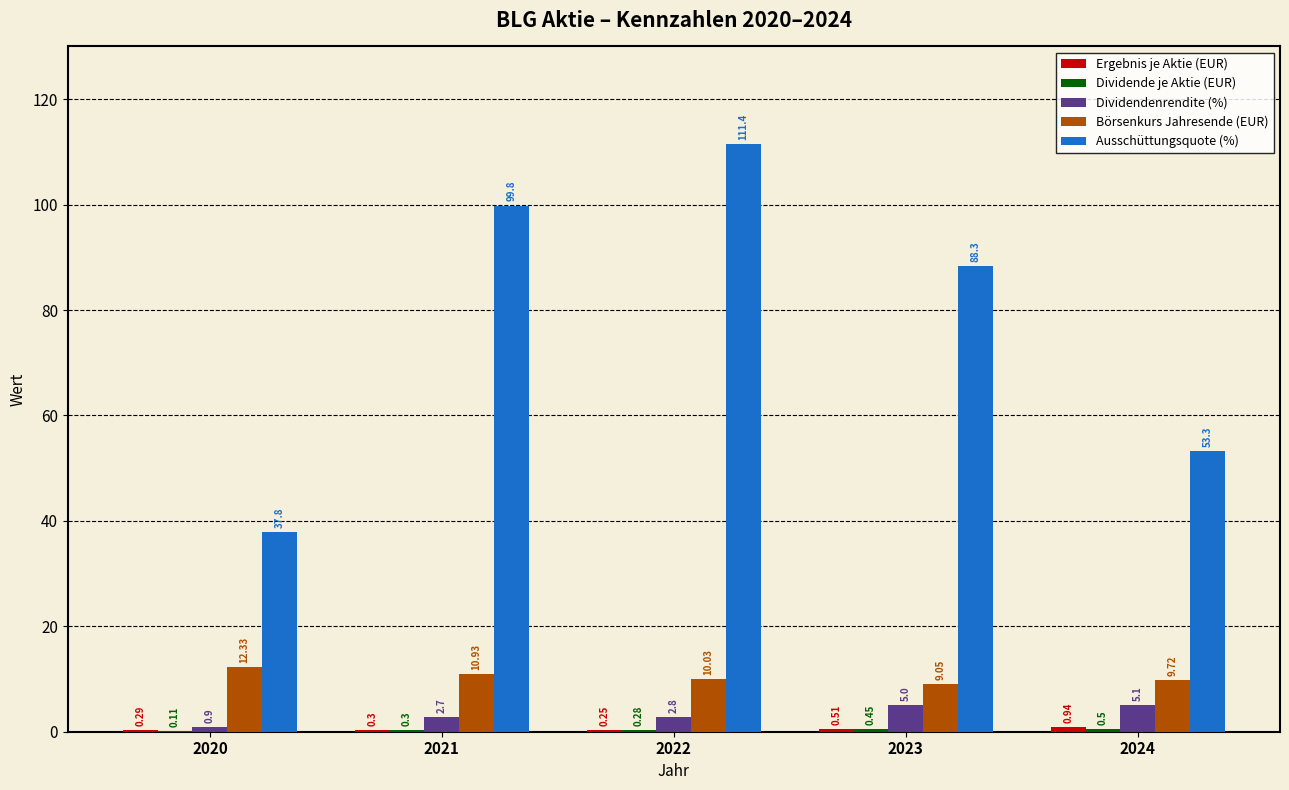

Which series has the widest spread of values?

Ausschüttungsquote (%)